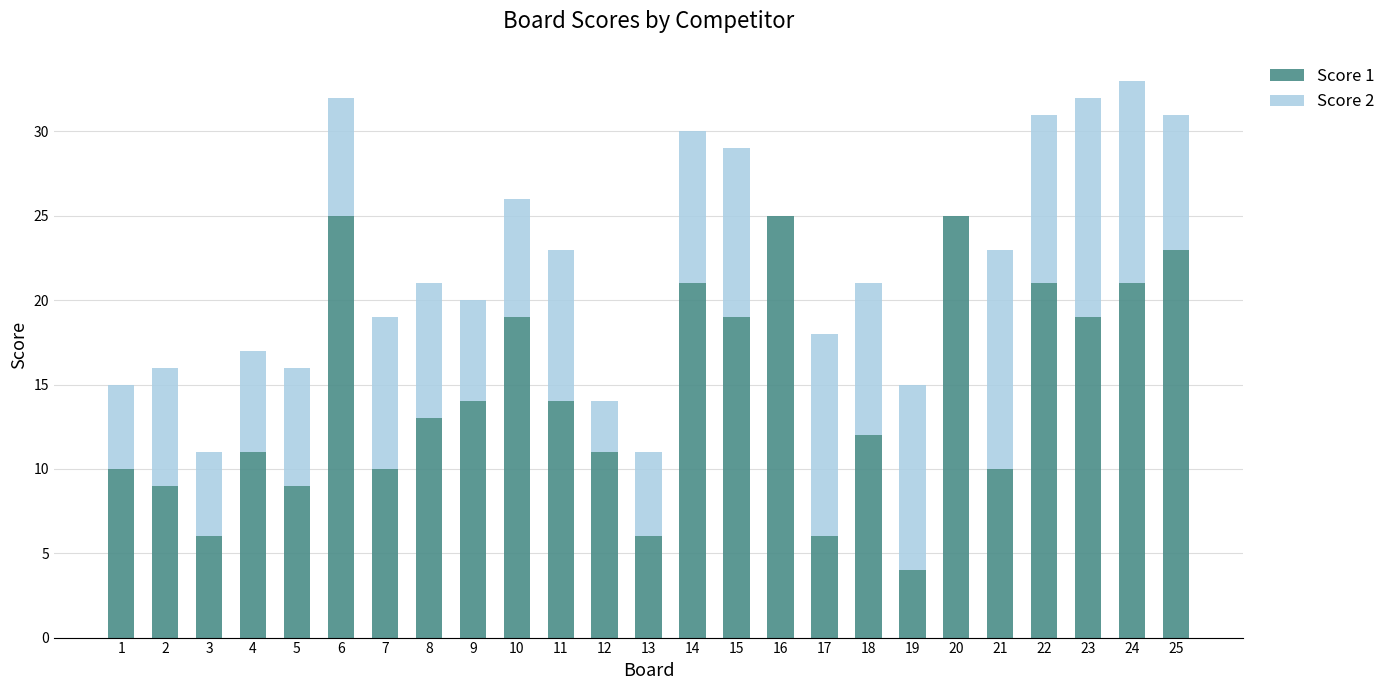

The value of Score 1 at 7 is 10. True or false?

True